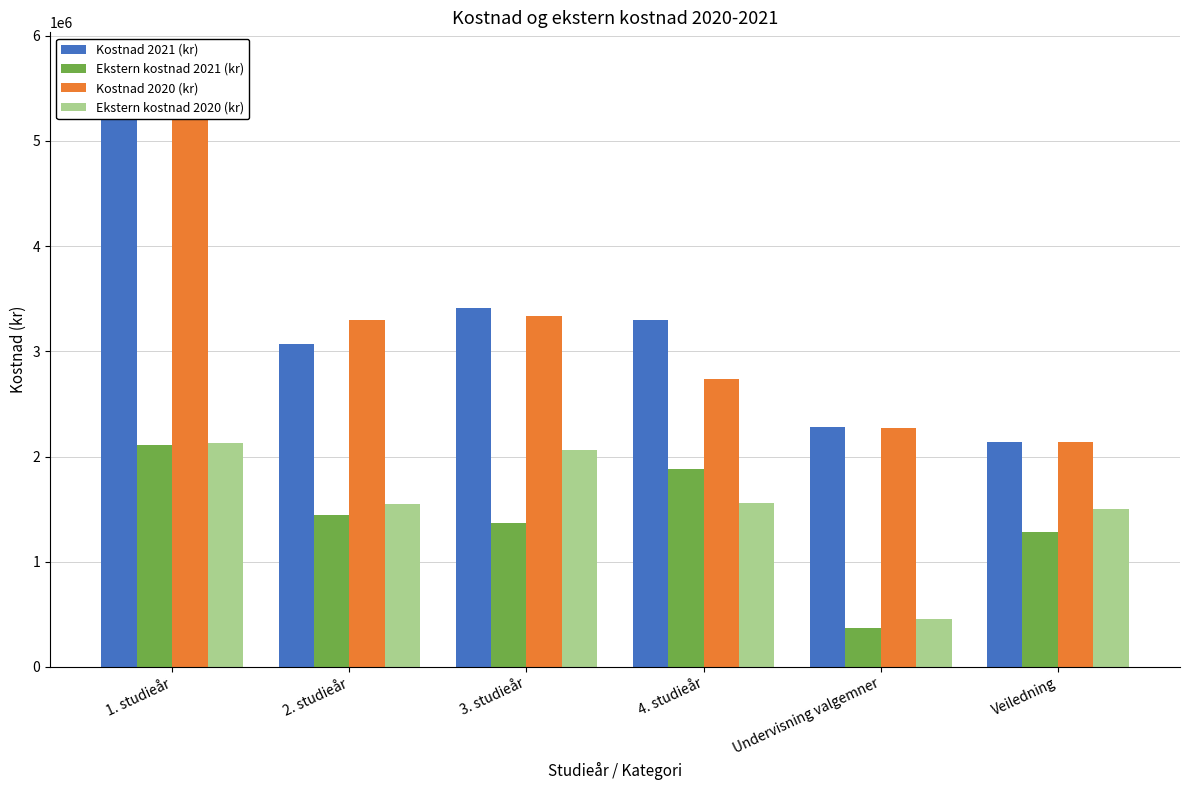

The Ekstern kostnad 2021 (kr) series shows 3371128.3 at 4. studieår. True or false?

False